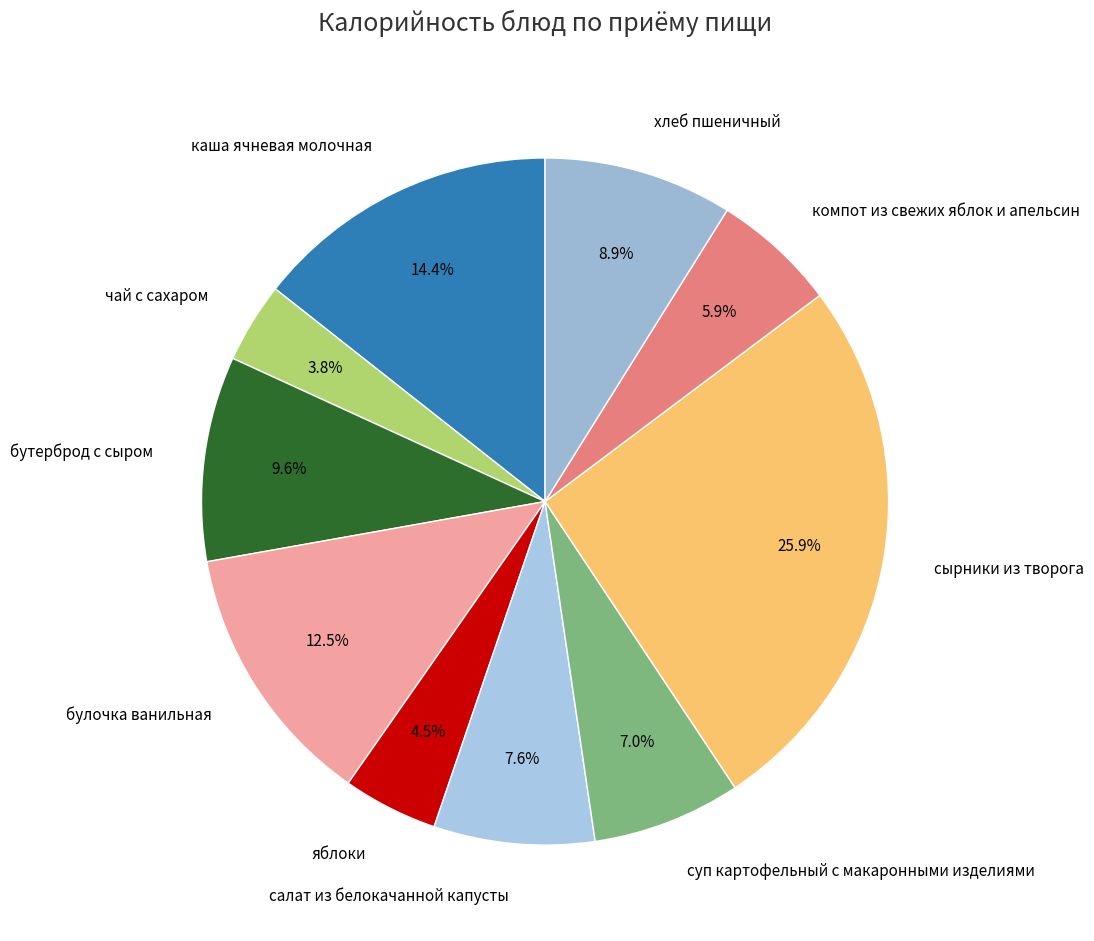

The хлеб пшеничный slice represents 9% of the pie. True or false?

True